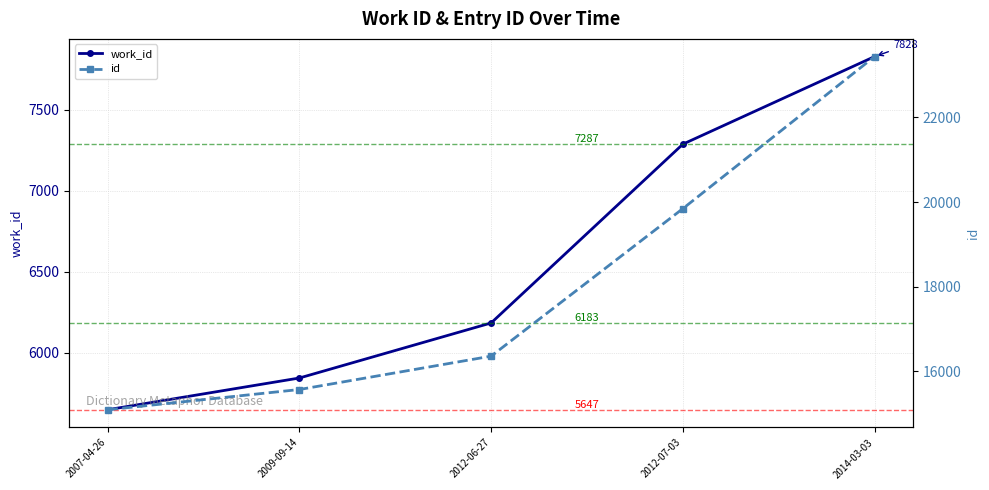

Where is work_id nearest to the value 6737?

2012-07-03